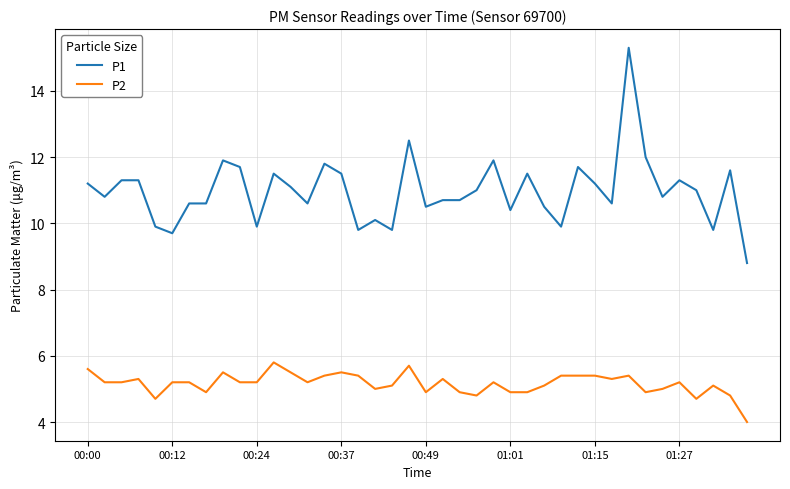

Rank the series by their average value, from lowest to highest.

P2, P1